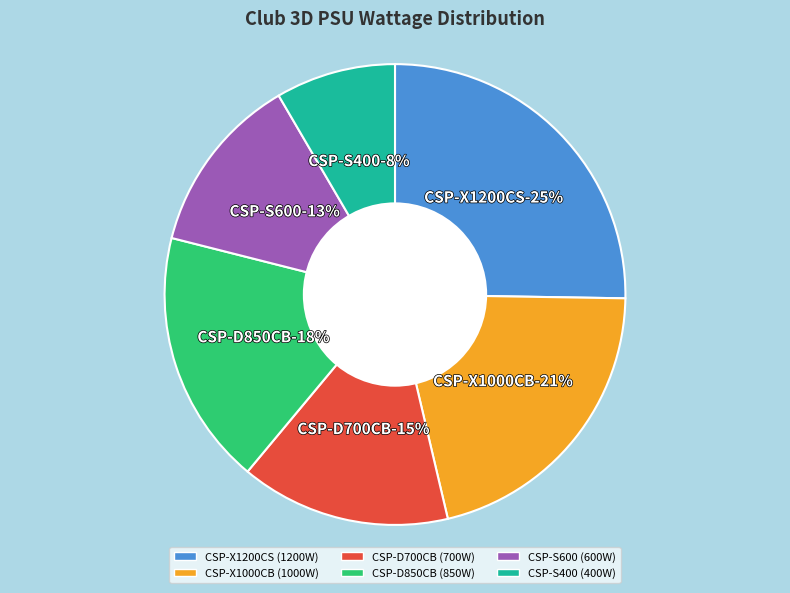

Does any single category account for the majority?

No